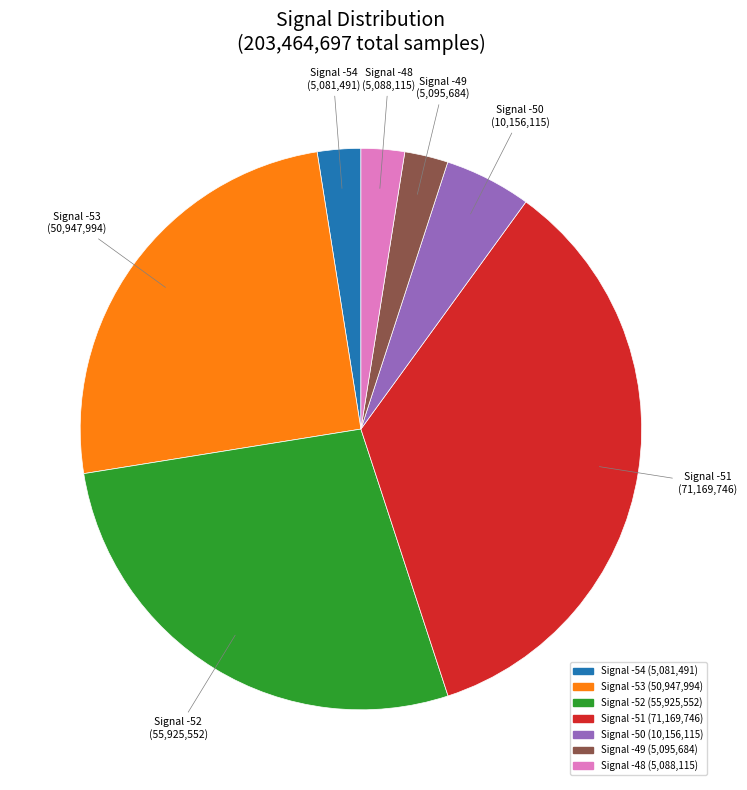

Does any single category account for the majority?

No